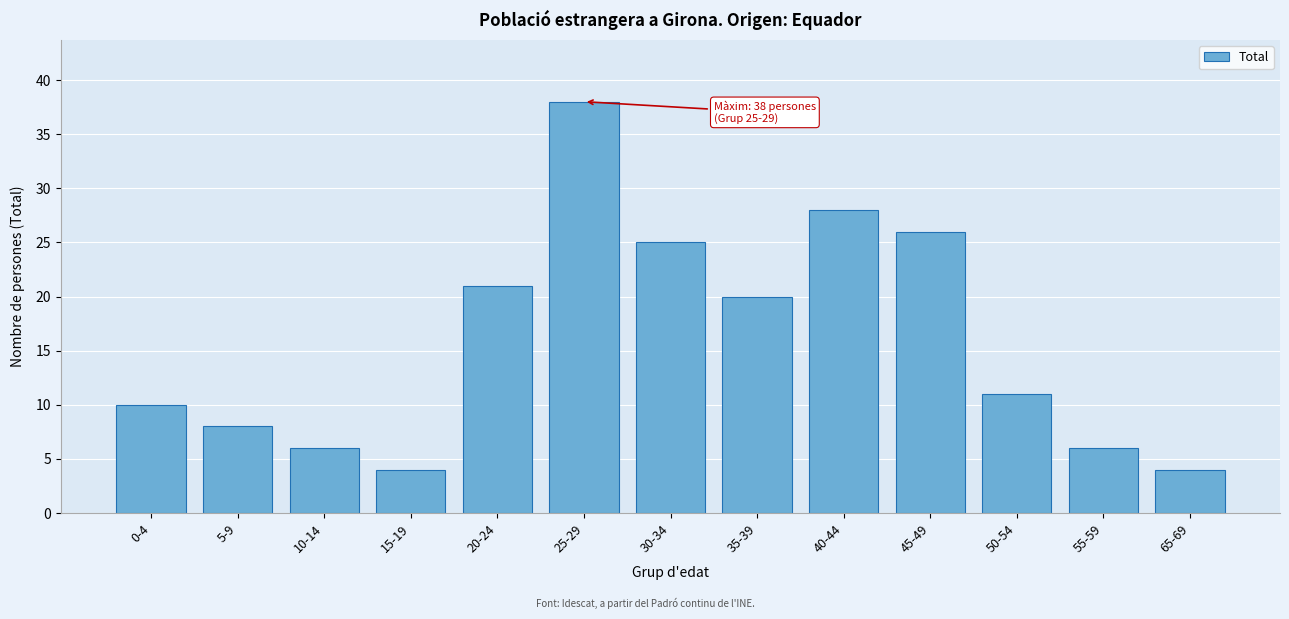

Reading right to left, list all the values displayed in this chart.

65-69=4	55-59=6	50-54=11	45-49=26	40-44=28	35-39=20	30-34=25	25-29=38	20-24=21	15-19=4	10-14=6	5-9=8	0-4=10